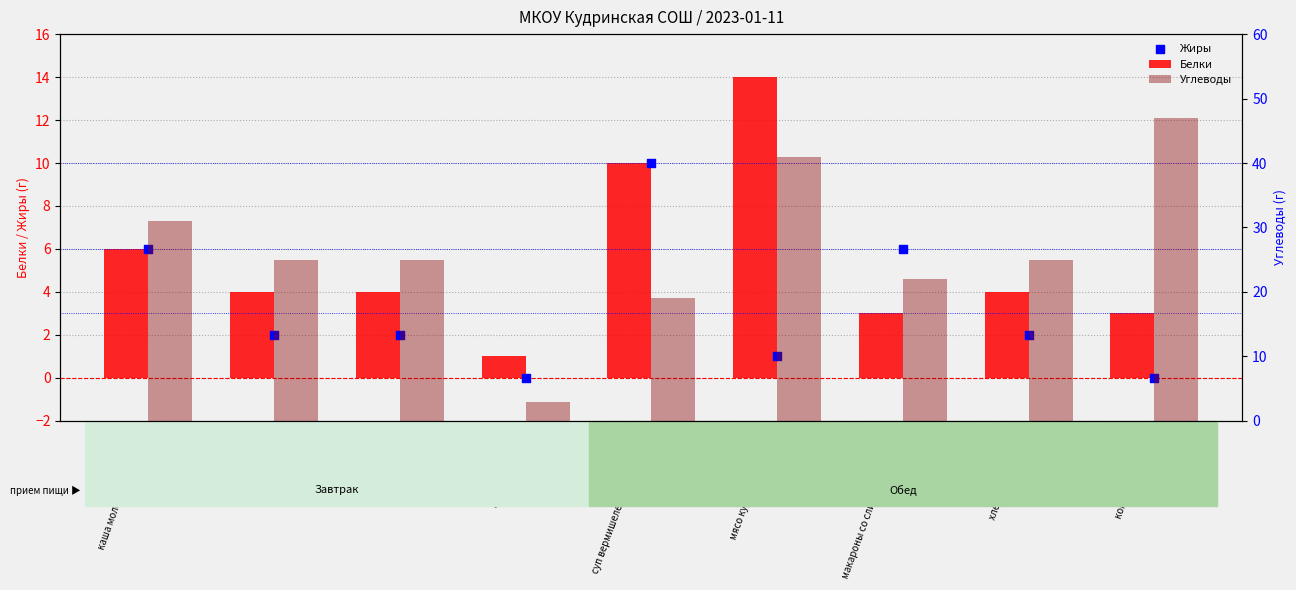

Which series reaches the maximum Y coordinate?

Углеводы